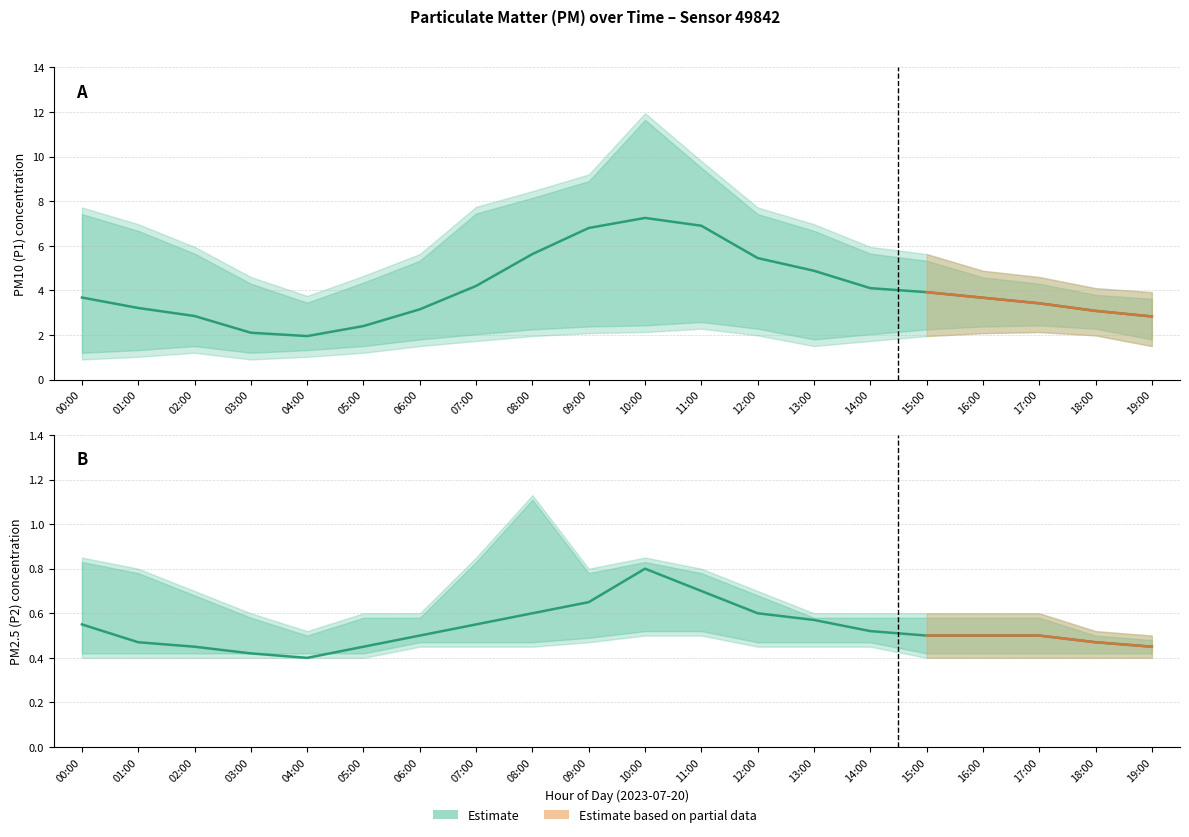

At 08:00, list the series in order from largest to smallest.

P1 estimate, P2 estimate